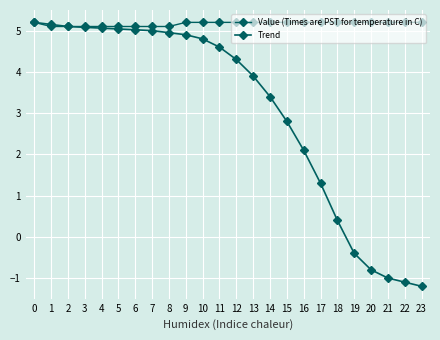

True or false: Trend has more than 2 points higher than both neighbors.

False